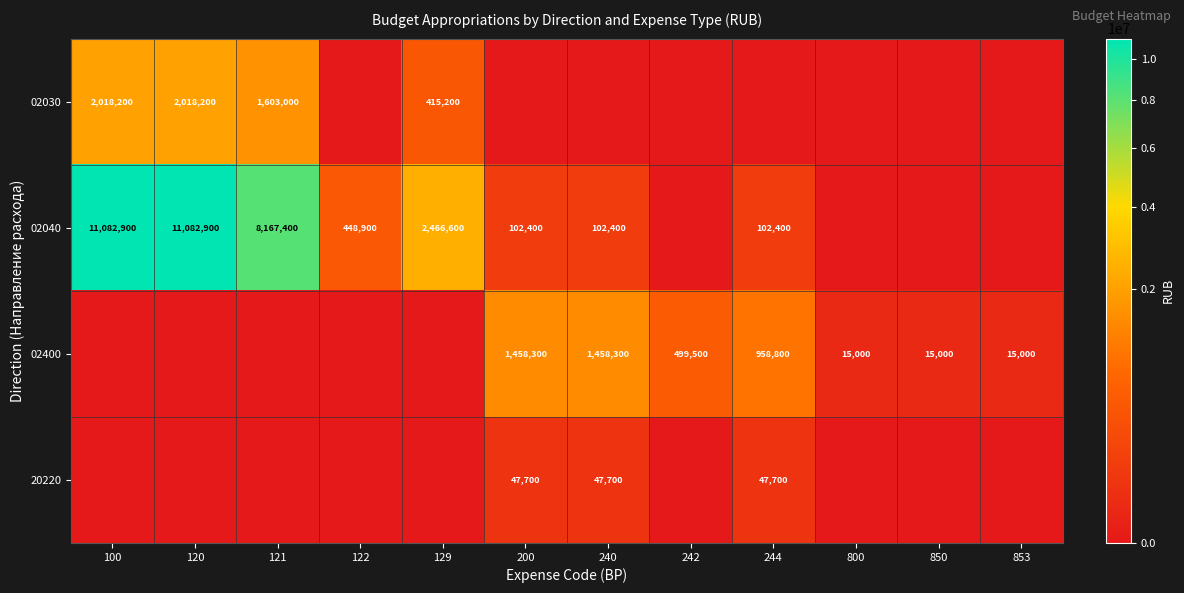

The 02400 series shows 15000 at 800. True or false?

True